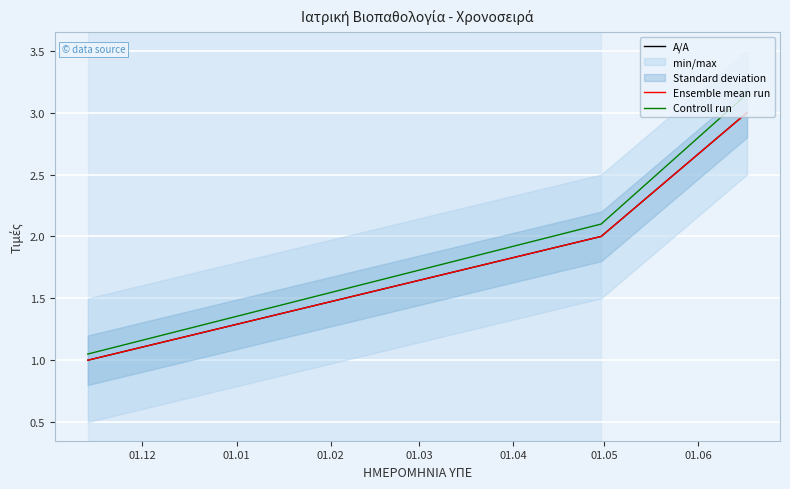

Between 01.12 and 01.01, which is larger?

01.01